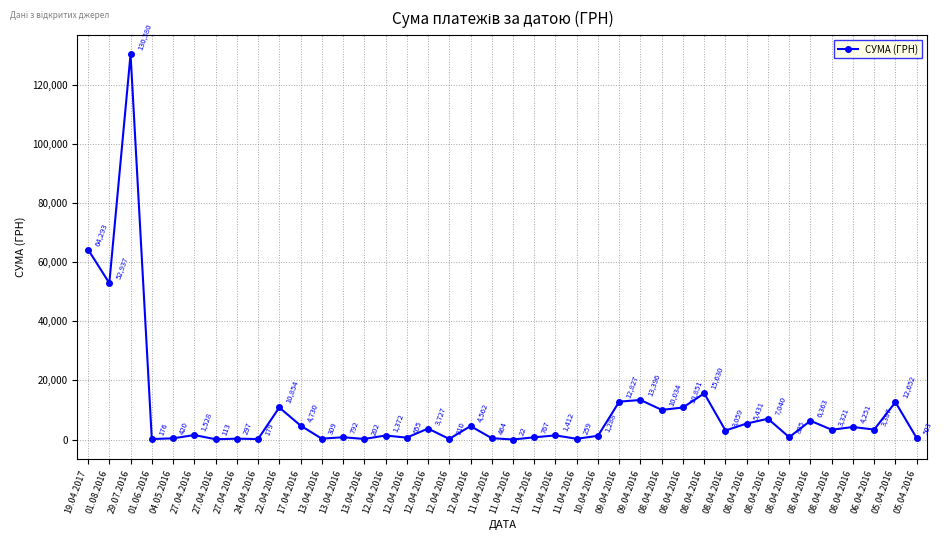

Rank the categories by value from lowest to highest.

11.04.2016, 27.04.2016, 01.06.2016, 24.04.2016, 13.04.2016, 12.04.2016, 11.04.2016, 27.04.2016, 13.04.2016, 04.05.2016, 11.04.2016, 05.04.2016, 12.04.2016, 11.04.2016, 13.04.2016, 08.04.2016, 10.04.2016, 12.04.2016, 11.04.2016, 27.04.2016, 08.04.2016, 08.04.2016, 06.04.2016, 12.04.2016, 08.04.2016, 12.04.2016, 17.04.2016, 08.04.2016, 08.04.2016, 08.04.2016, 08.04.2016, 08.04.2016, 22.04.2016, 05.04.2016, 09.04.2016, 09.04.2016, 08.04.2016, 01.08.2016, 19.04.2017, 29.07.2016